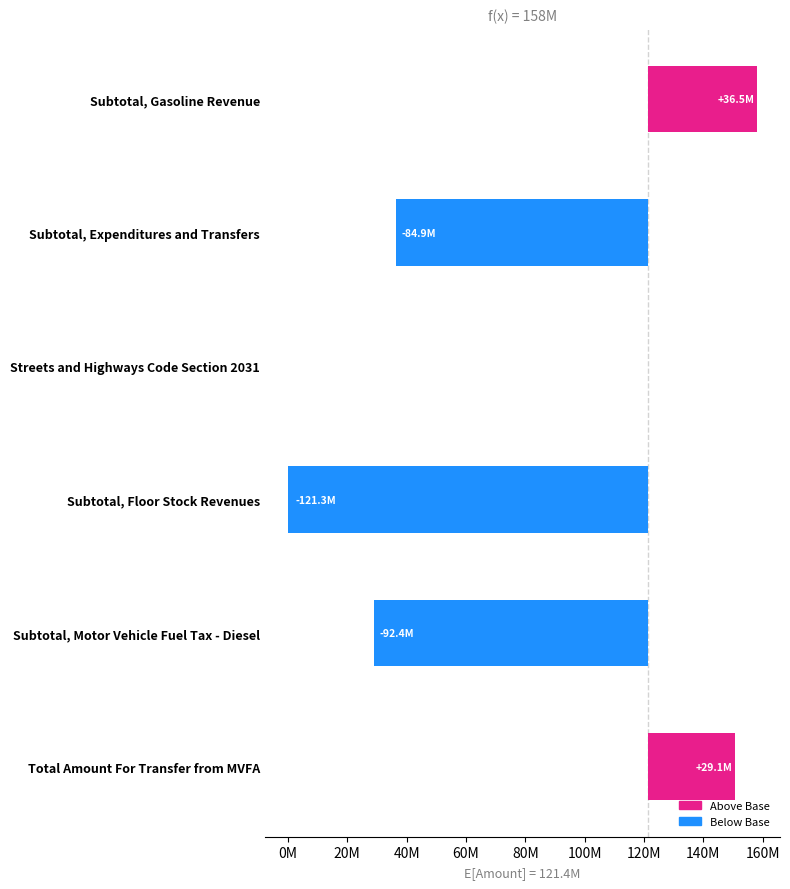

Reading right to left, transcribe all the data shown in this chart.

29089943.2	-92376882.3	-121340559.0	0.0	-84882434.9	36521257.3